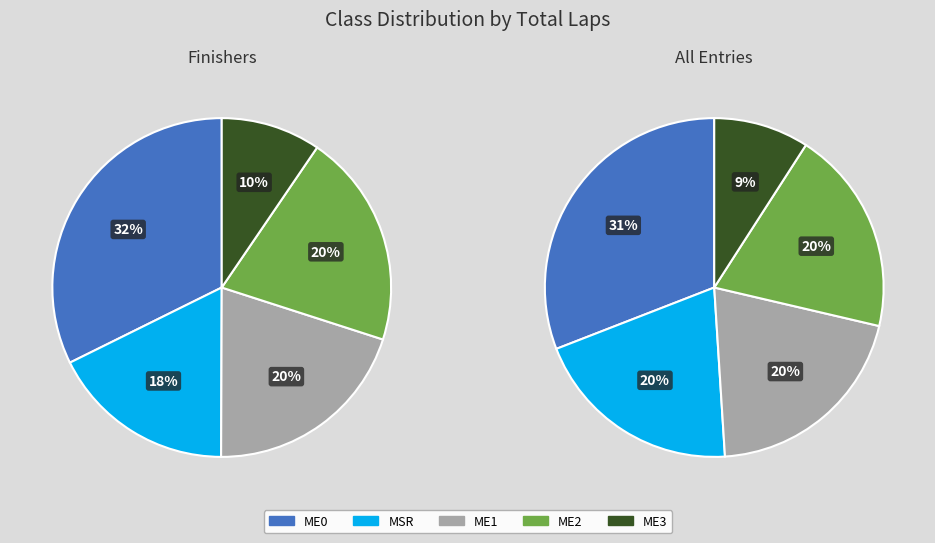

Which category has the biggest portion of the pie?

ME0